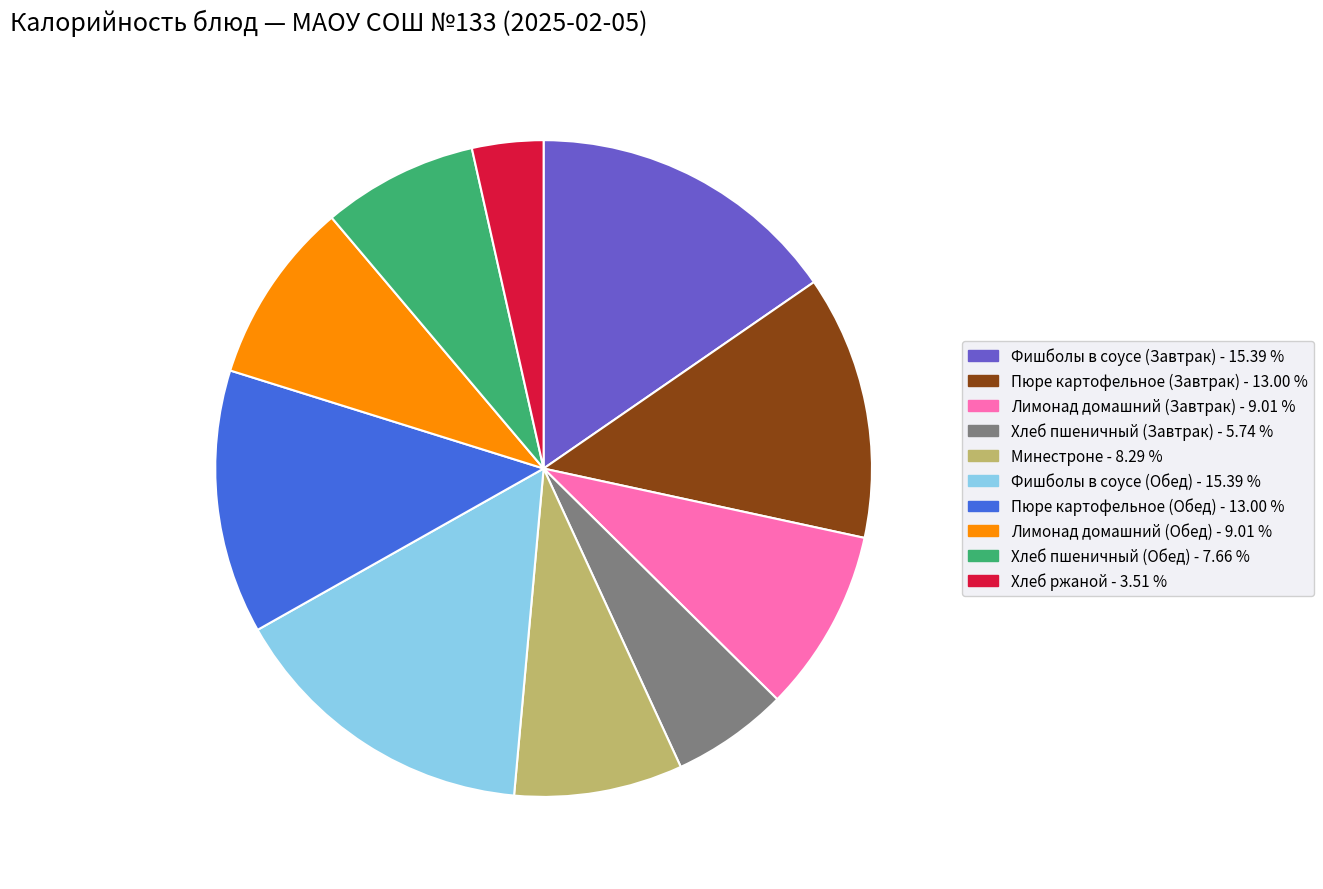

What is the smallest slice in the pie chart?

Хлеб ржаной